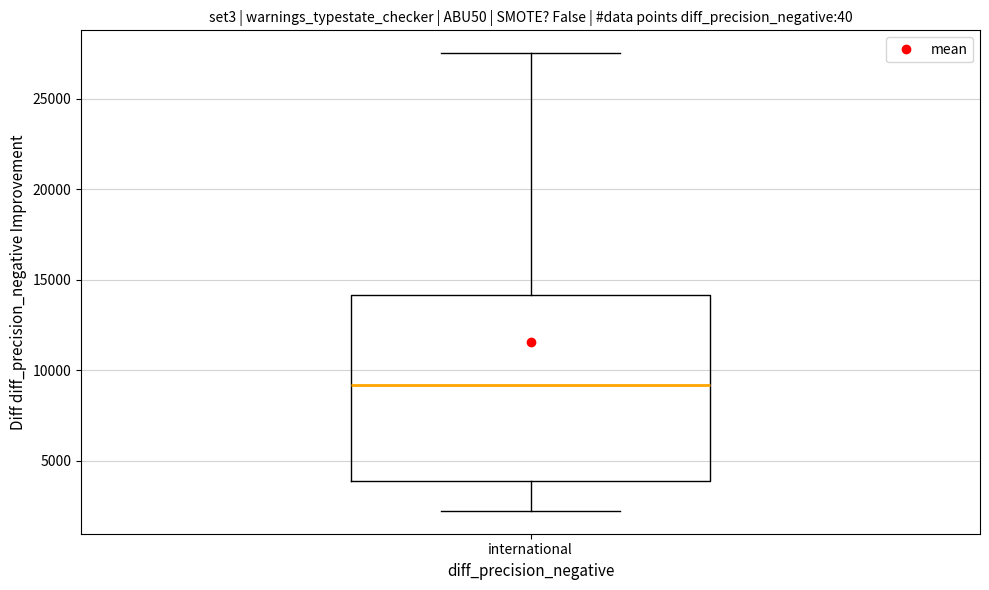

Where does the lower whisker of the box for international end on the y-axis? The values are not printed on the chart, so give them approximately, as read against the axis.

2000